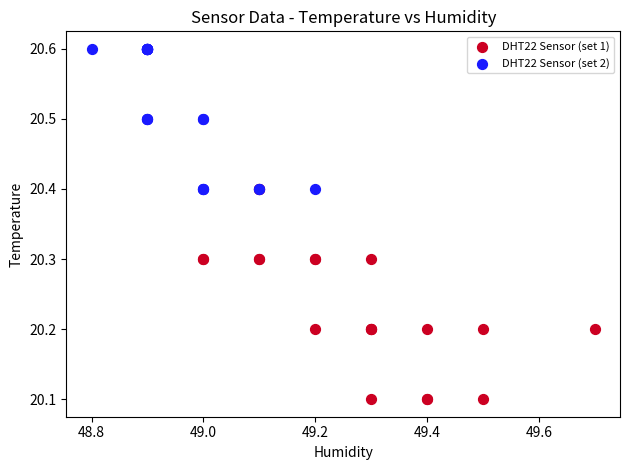

Which series reaches the maximum Y coordinate?

DHT22 Sensor (set 2)